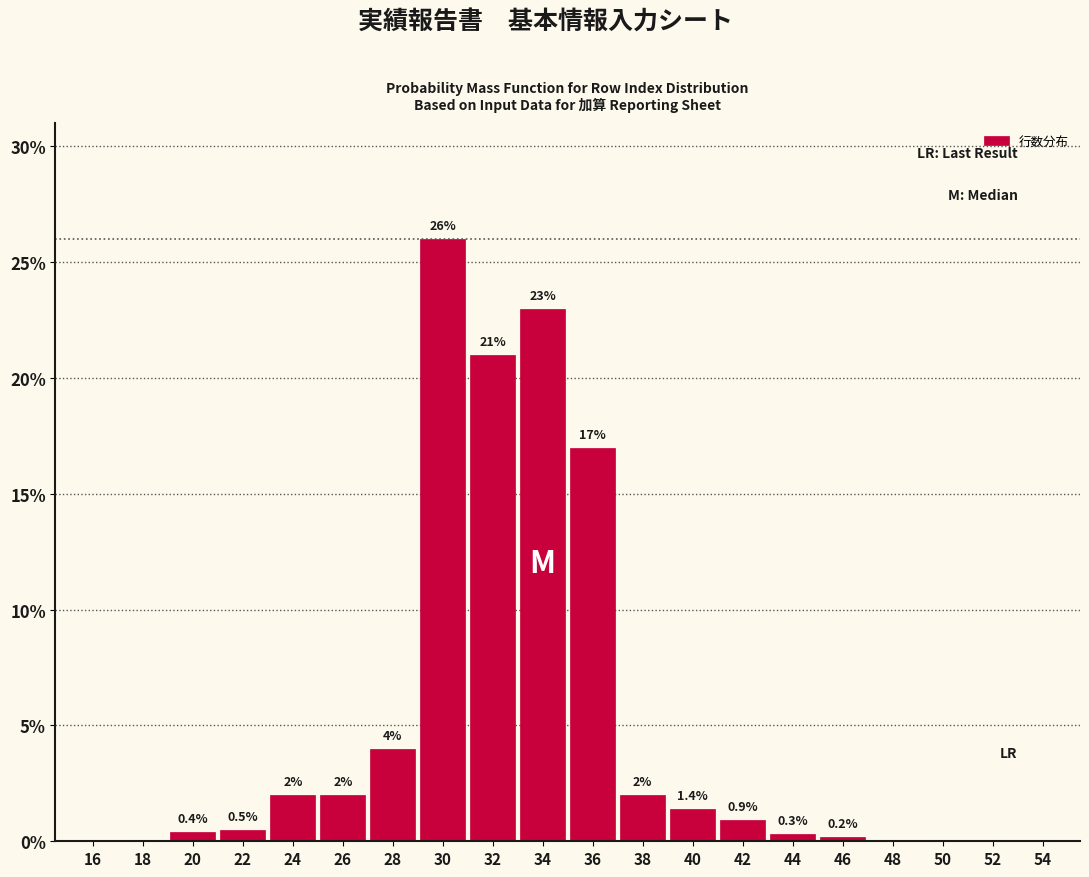

Reading right to left, what are all the values shown in this chart?

54=0.0	52=0.0	50=0.0	48=0.0	46=0.2	44=0.3	42=0.9	40=1.4	38=2.0	36=17.0	34=23.0	32=21.0	30=26.0	28=4.0	26=2.0	24=2.0	22=0.5	20=0.4	18=0.0	16=0.0